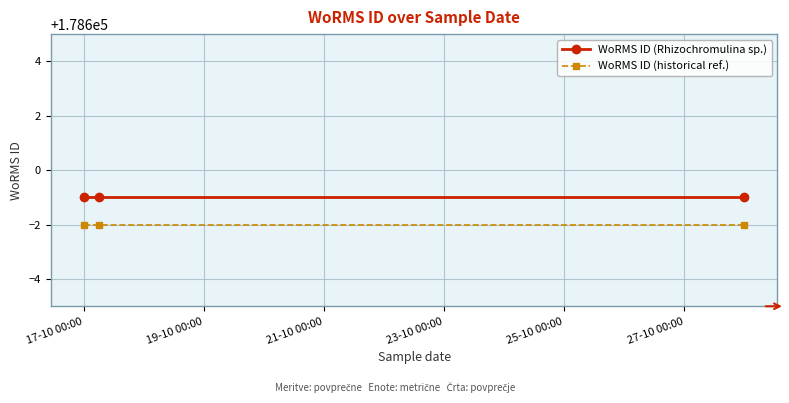

List the series in order of their peak value, highest first.

WoRMS ID (Rhizochromulina sp.), WoRMS ID (historical ref.)